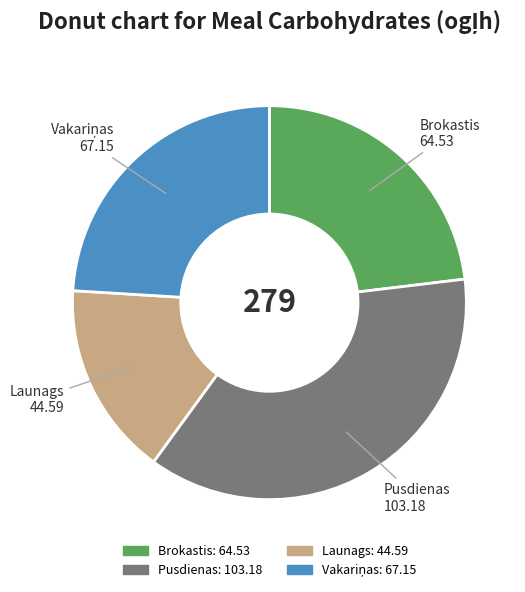

Which has a higher value, Brokastis or Pusdienas?

Pusdienas